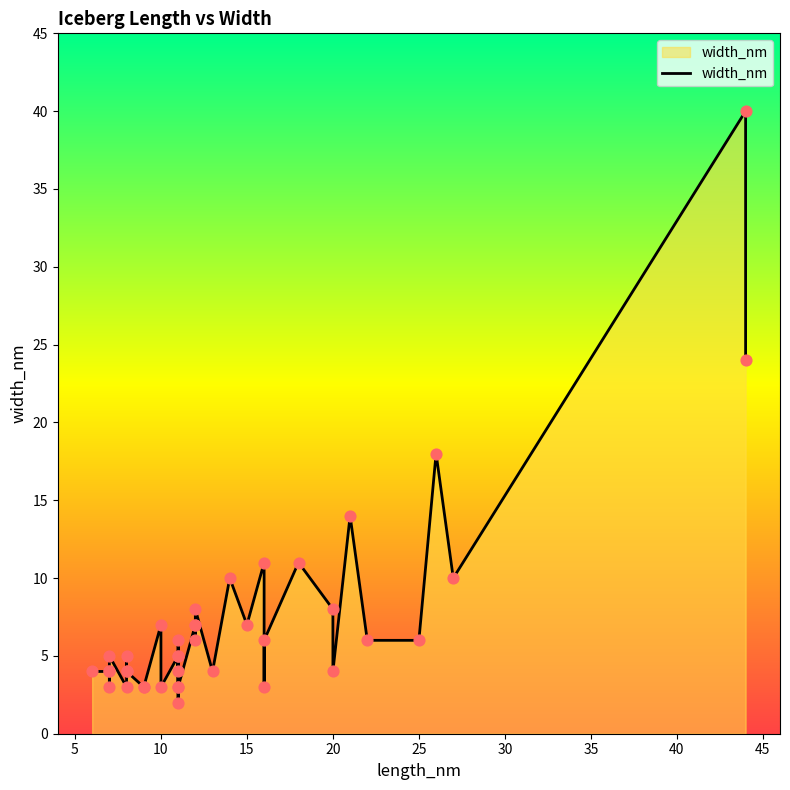

Between 7 and 11, which is larger?

7